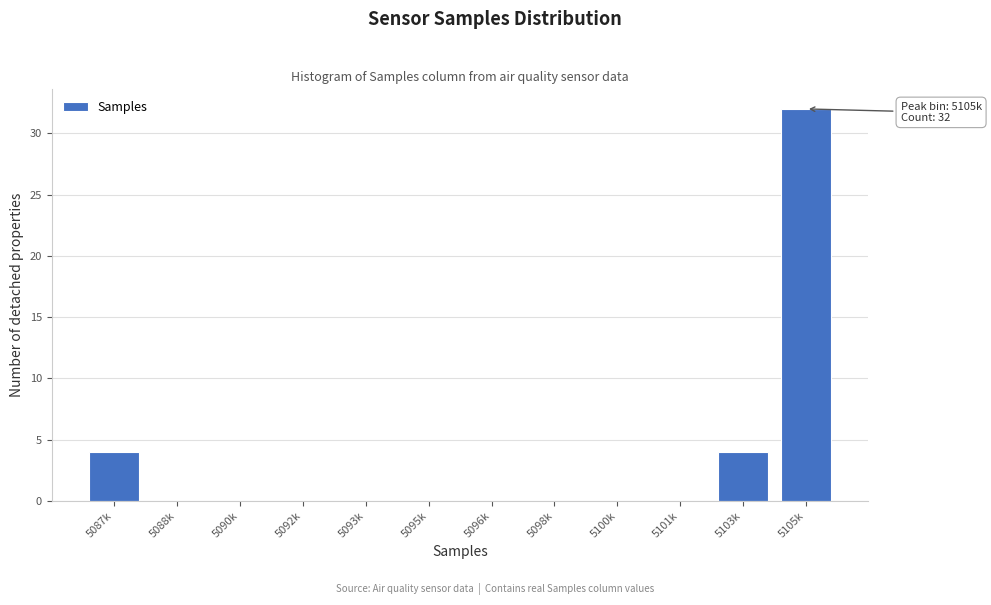

Reading left to right, list all the values displayed in this chart.

5087k=4	5088k=0	5090k=0	5092k=0	5093k=0	5095k=0	5096k=0	5098k=0	5100k=0	5101k=0	5103k=4	5105k=32